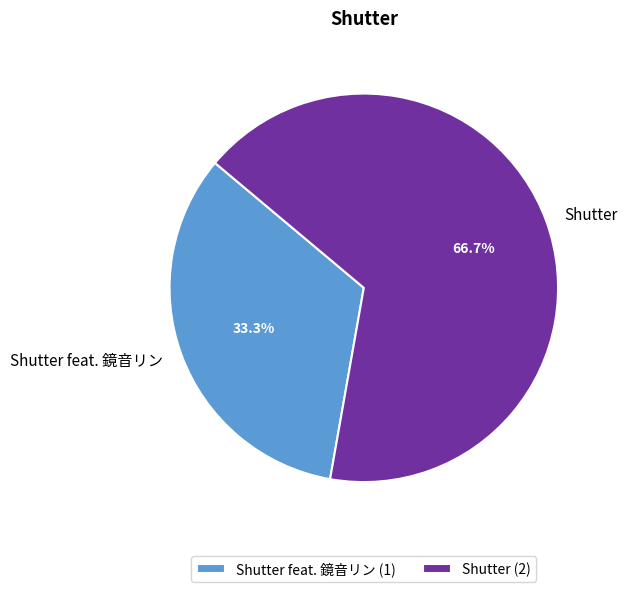

To the nearest percent, what is the difference between the largest and smallest slice percentages?

33%